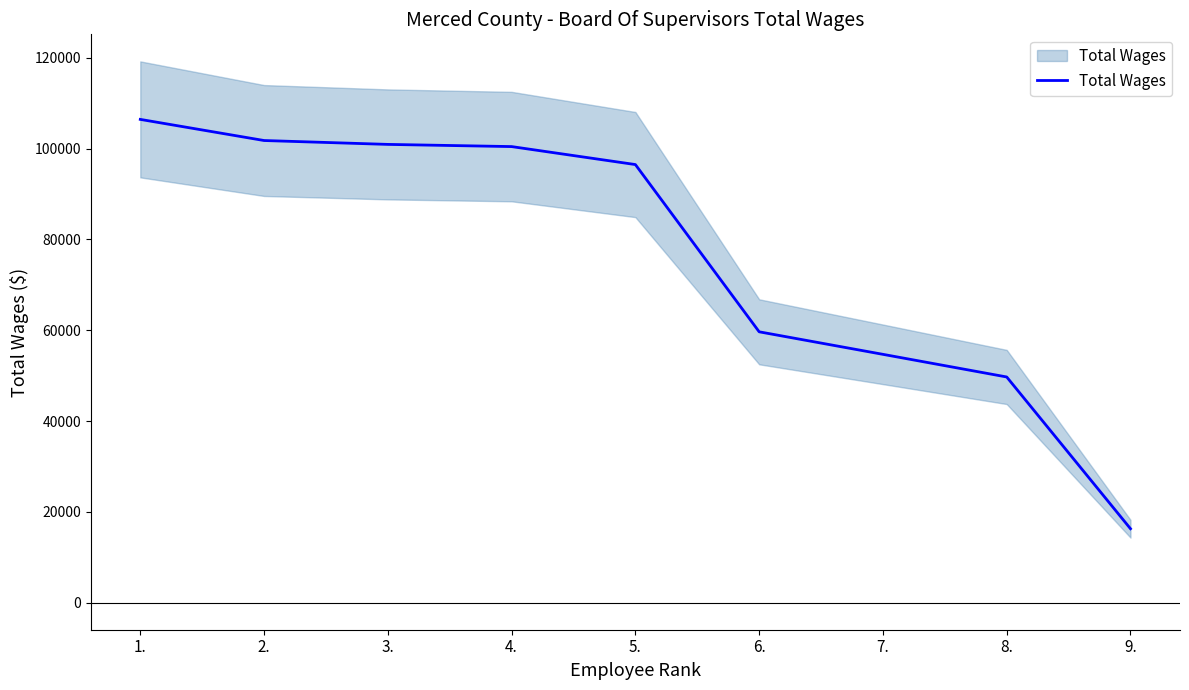

Reading right to left, what are all the values shown in this chart?

16279	49701	54686	59648	96479	100438	100919	101774	106427